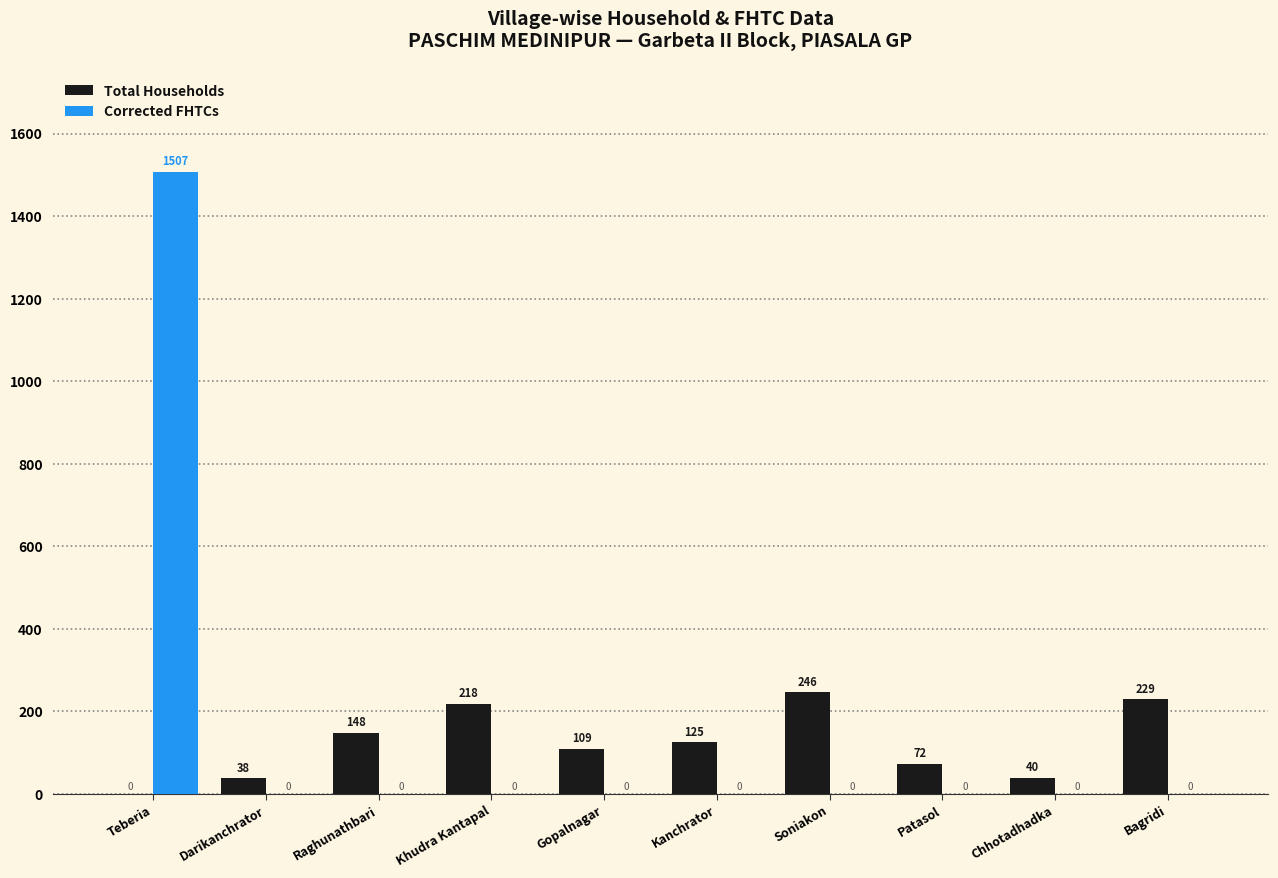

What is the sum of all Total Households values?

1225